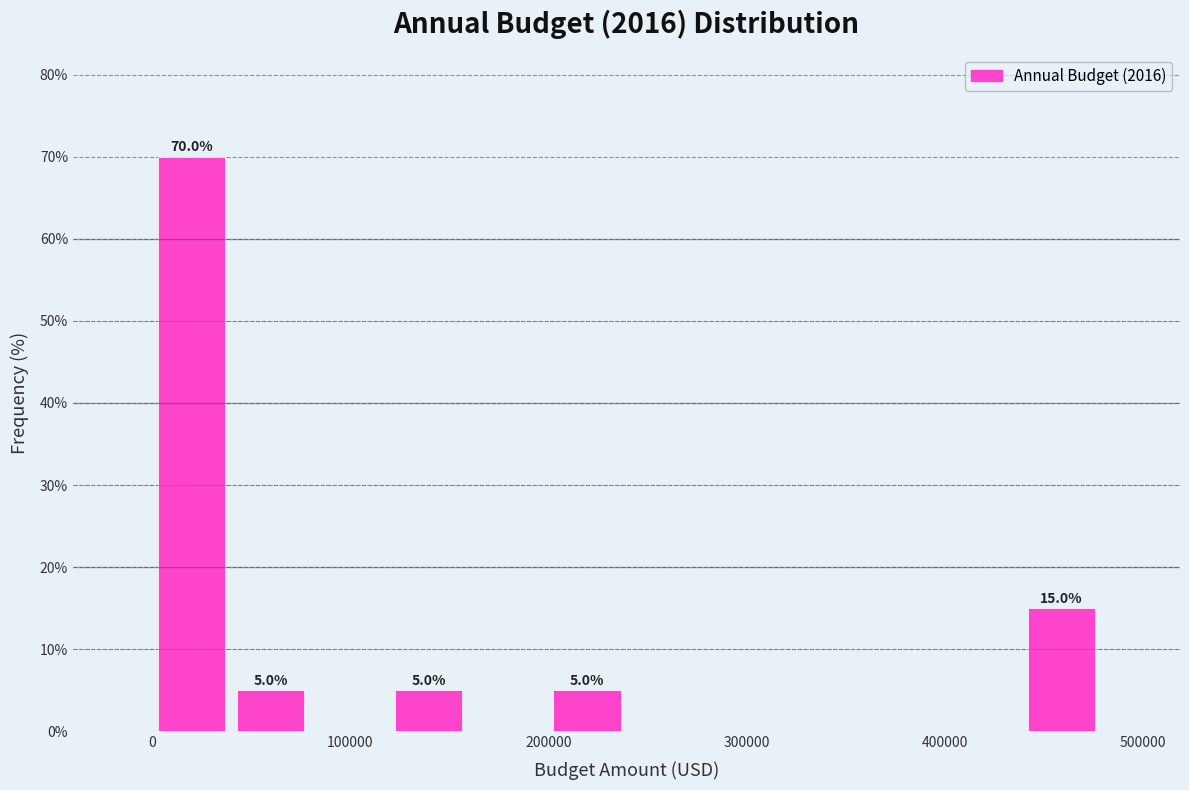

Around what value on the x-axis is the tallest bar? Give the approximate position of its centre, as read against the axis.

20000